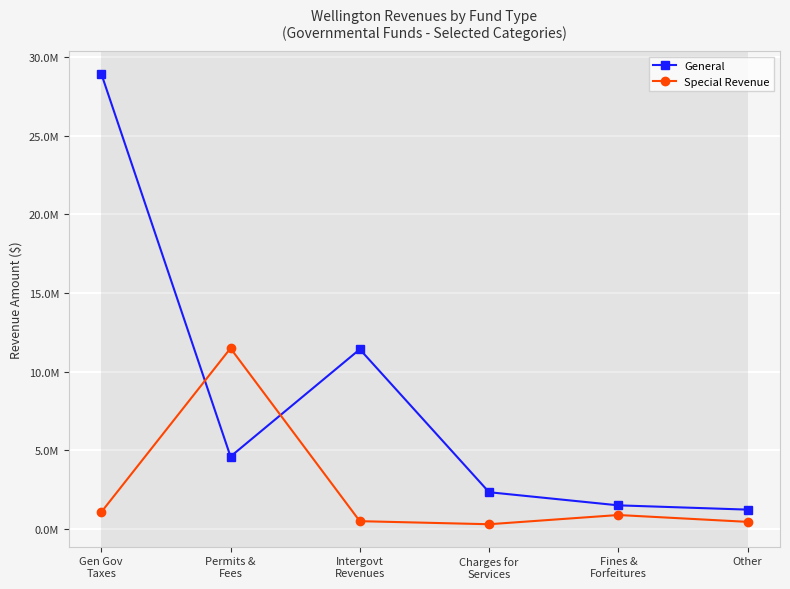

What is the difference between the General values at Other and Gen Gov
Taxes?

27713606